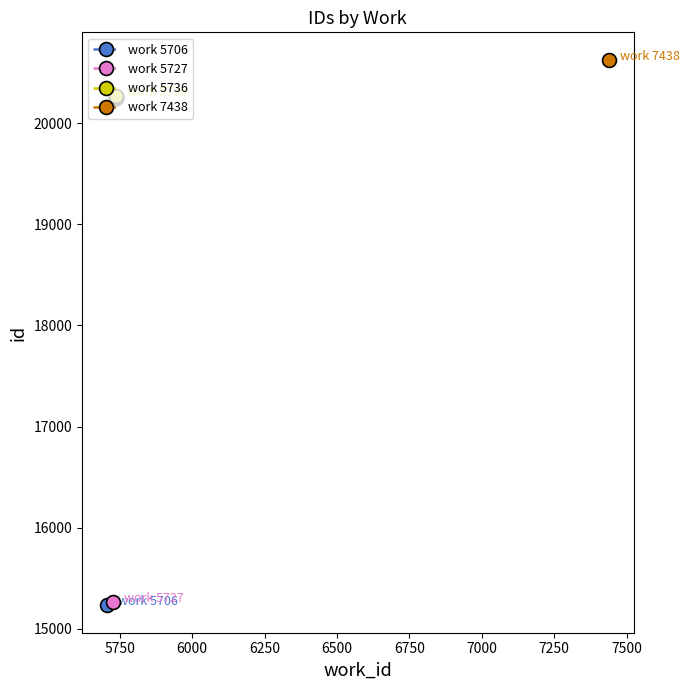

Does the chart have visible grid lines?

No